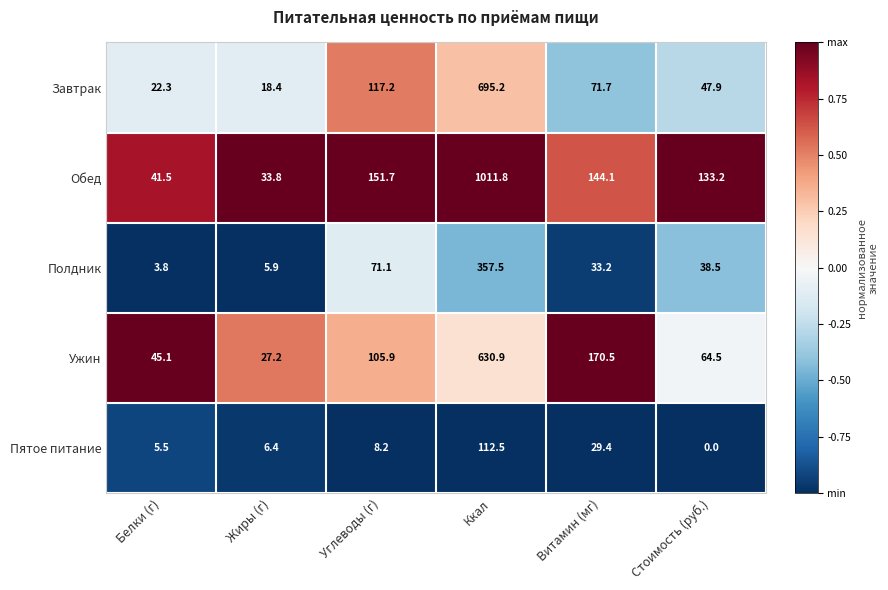

What is the difference between the highest and lowest values at Ккал?

899.3